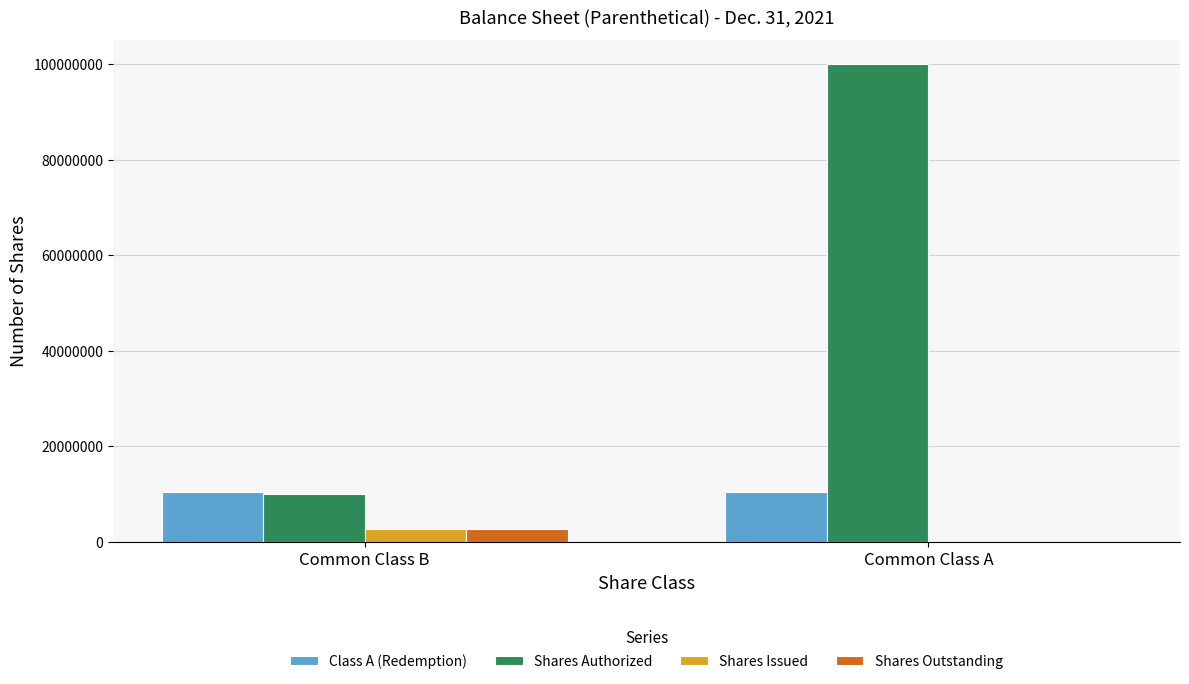

At which category is the sum across all series the highest?

Common Class A